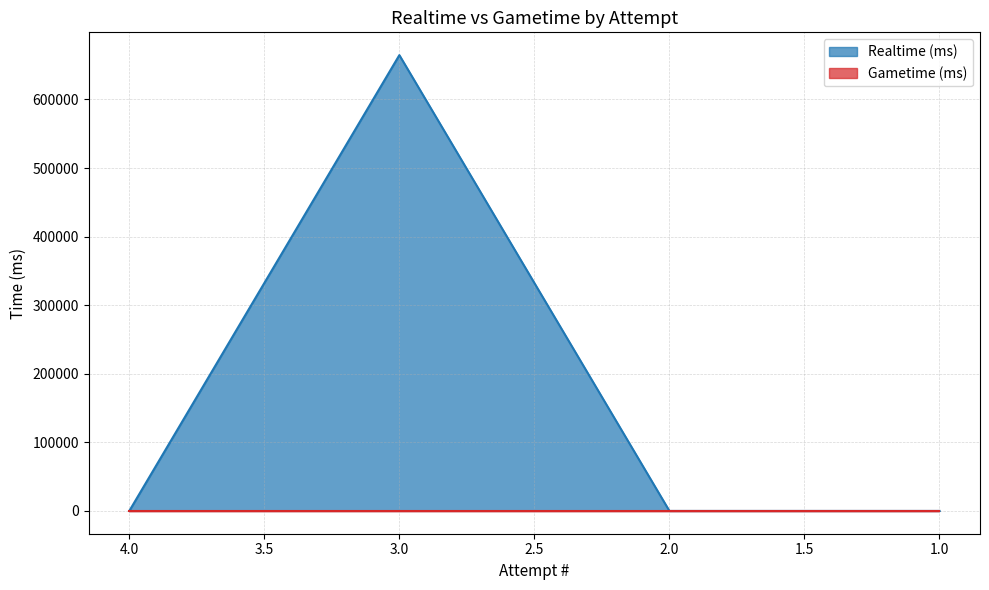

What is the sum of all values?

664652